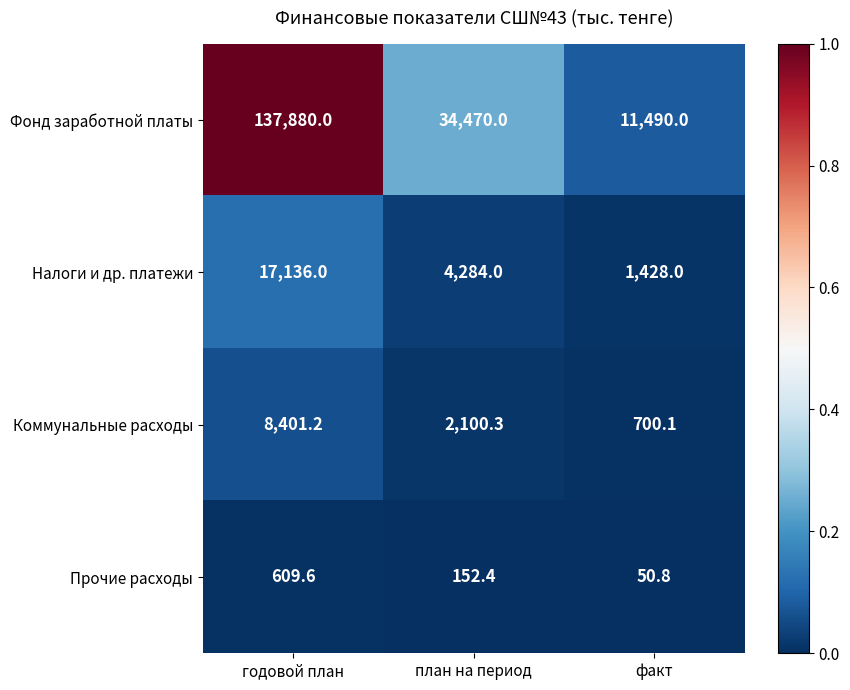

Which series has the largest range (max minus min)?

Фонд заработной платы